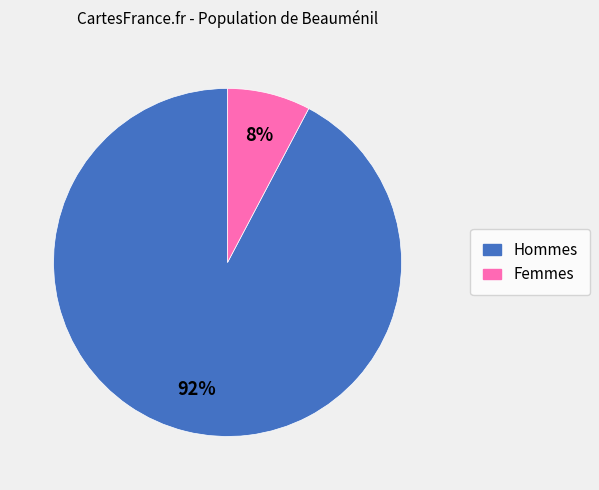

Is there any slice that represents more than half of the pie?

Yes